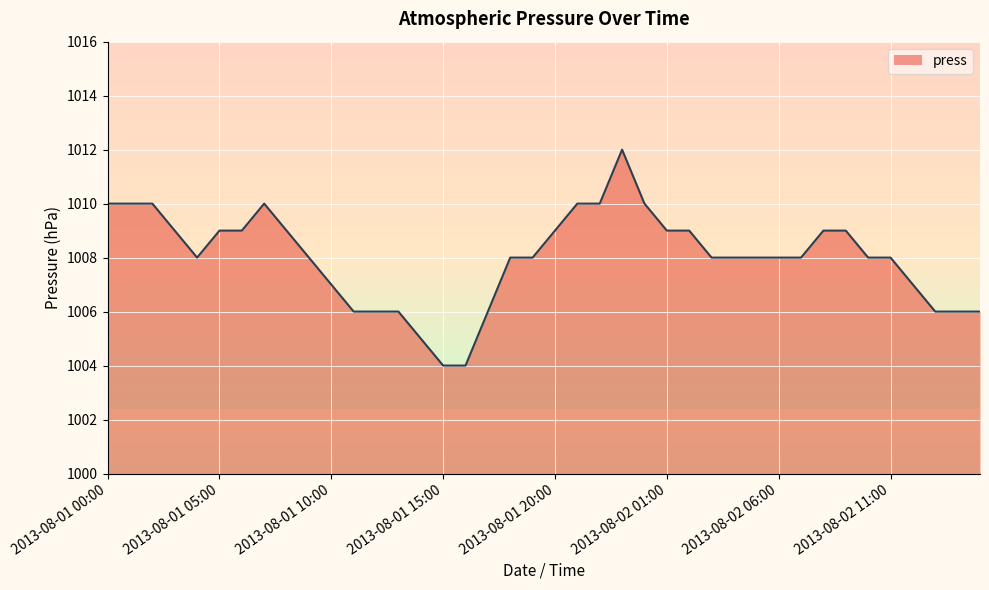

Rank the categories by value from lowest to highest.

2013-08-01 15:00, 2013-08-01 16:00, 2013-08-01 14:00, 2013-08-01 11:00, 2013-08-01 12:00, 2013-08-01 13:00, 2013-08-01 17:00, 2013-08-02 13:00, 2013-08-02 14:00, 2013-08-02 15:00, 2013-08-01 10:00, 2013-08-02 12:00, 2013-08-01 04:00, 2013-08-01 09:00, 2013-08-01 18:00, 2013-08-01 19:00, 2013-08-02 03:00, 2013-08-02 04:00, 2013-08-02 05:00, 2013-08-02 06:00, 2013-08-02 07:00, 2013-08-02 10:00, 2013-08-02 11:00, 2013-08-01 03:00, 2013-08-01 05:00, 2013-08-01 06:00, 2013-08-01 08:00, 2013-08-01 20:00, 2013-08-02 01:00, 2013-08-02 02:00, 2013-08-02 08:00, 2013-08-02 09:00, 2013-08-01 00:00, 2013-08-01 01:00, 2013-08-01 02:00, 2013-08-01 07:00, 2013-08-01 21:00, 2013-08-01 22:00, 2013-08-02 00:00, 2013-08-01 23:00